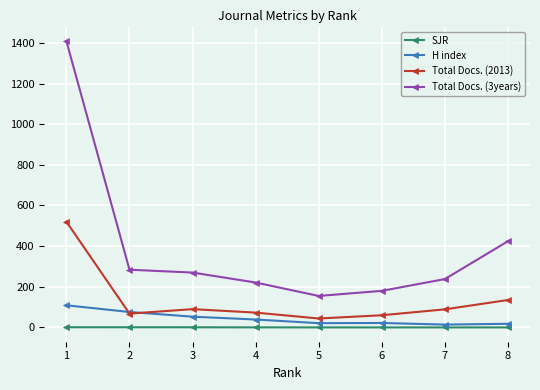

What is the difference between the Total Docs. (2013) values at 8 and 1?

385.0